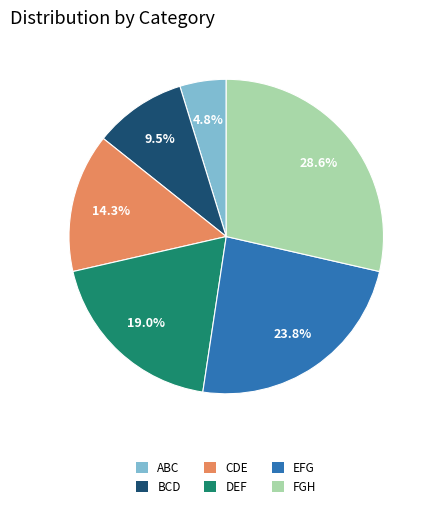

Is there a majority slice in this chart?

No